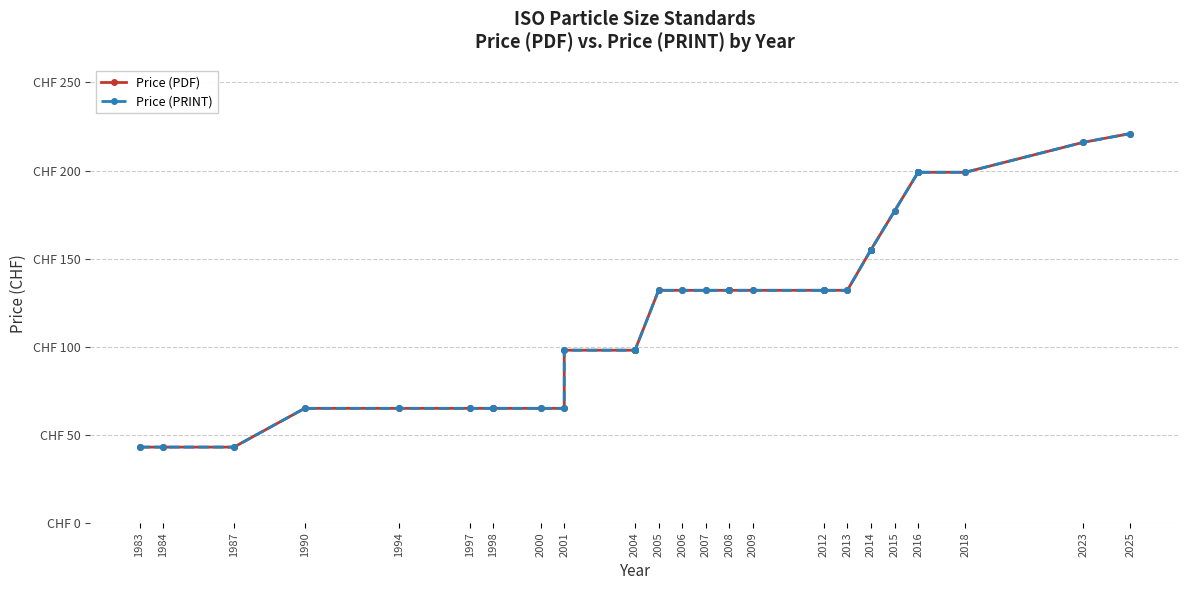

What are all the series names shown in the legend?

Price (PDF), Price (PRINT)